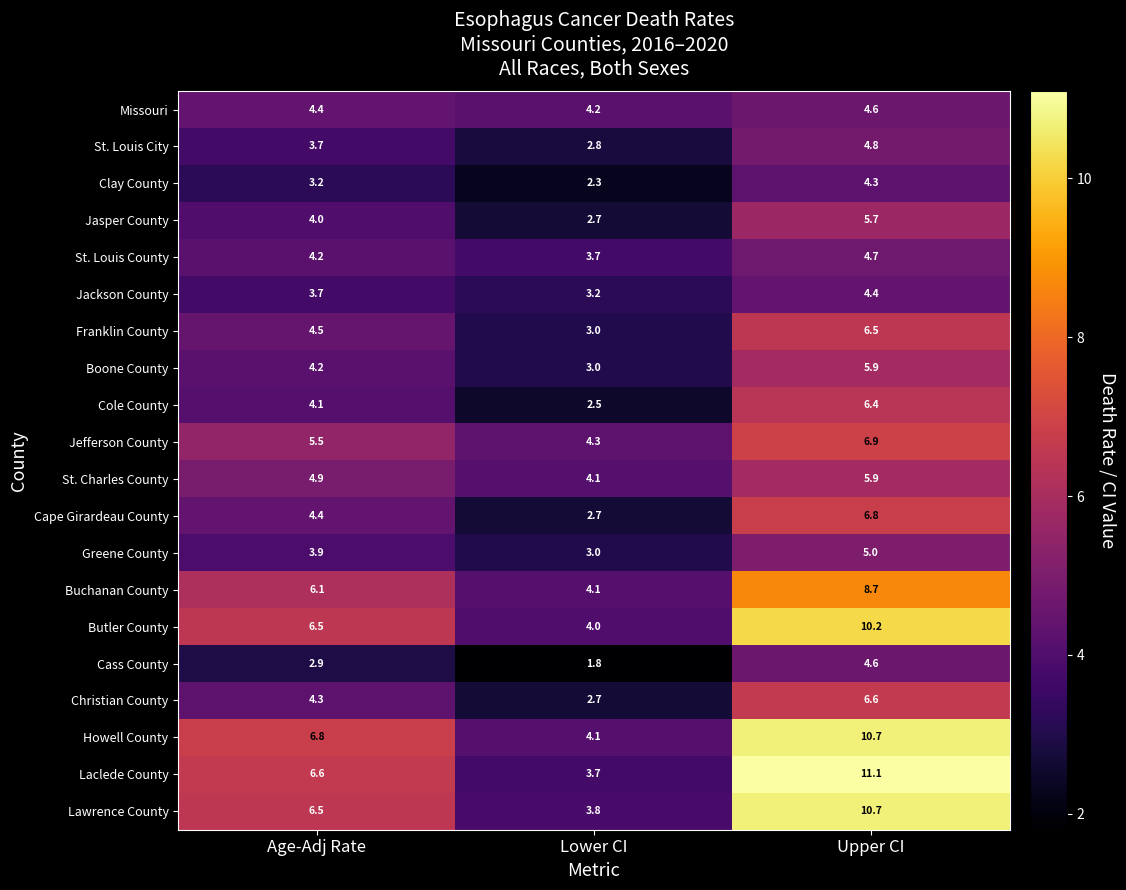

The value of Butler County at Lower CI is 1.0. True or false?

False